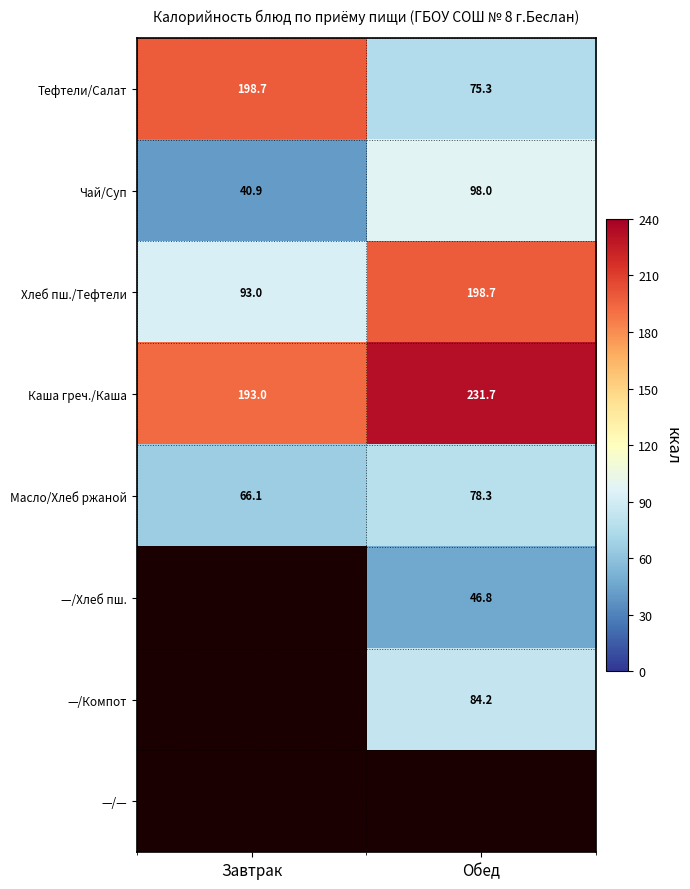

What is the difference between the Каша греч./Каша values at Обед and Завтрак?

38.7